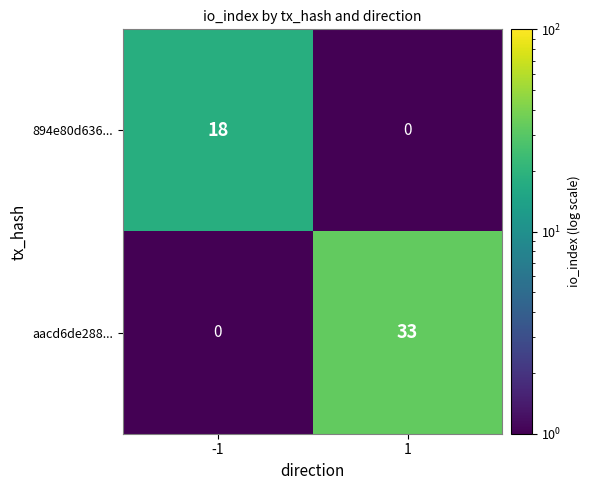

What is the average value of the 894e80d636... series?

9